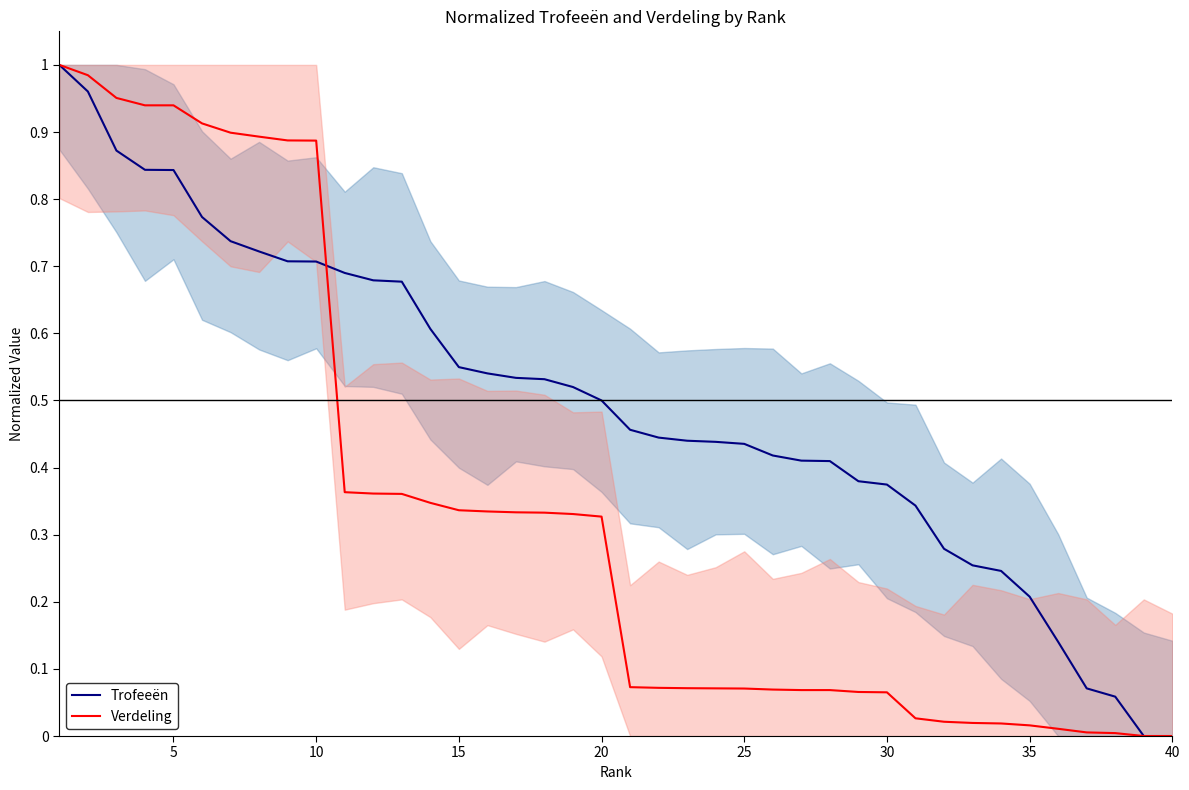

Reading left to right, what are all the values shown in this chart?

Trofeeën: 1.0	1.0	0.9	0.8	0.8	0.8	0.7	0.7	0.7	0.7	0.7	0.7	0.7	0.6	0.5	0.5	0.5	0.5	0.5	0.5	0.5	0.4	0.4	0.4	0.4	0.4	0.4	0.4	0.4	0.4	0.3	0.3	0.3	0.2	0.2	0.1	0.1	0.1	0.0	0.0
Verdeling: 1.0	1.0	1.0	0.9	0.9	0.9	0.9	0.9	0.9	0.9	0.4	0.4	0.4	0.3	0.3	0.3	0.3	0.3	0.3	0.3	0.1	0.1	0.1	0.1	0.1	0.1	0.1	0.1	0.1	0.1	0.0	0.0	0.0	0.0	0.0	0.0	0.0	0.0	0.0	0.0